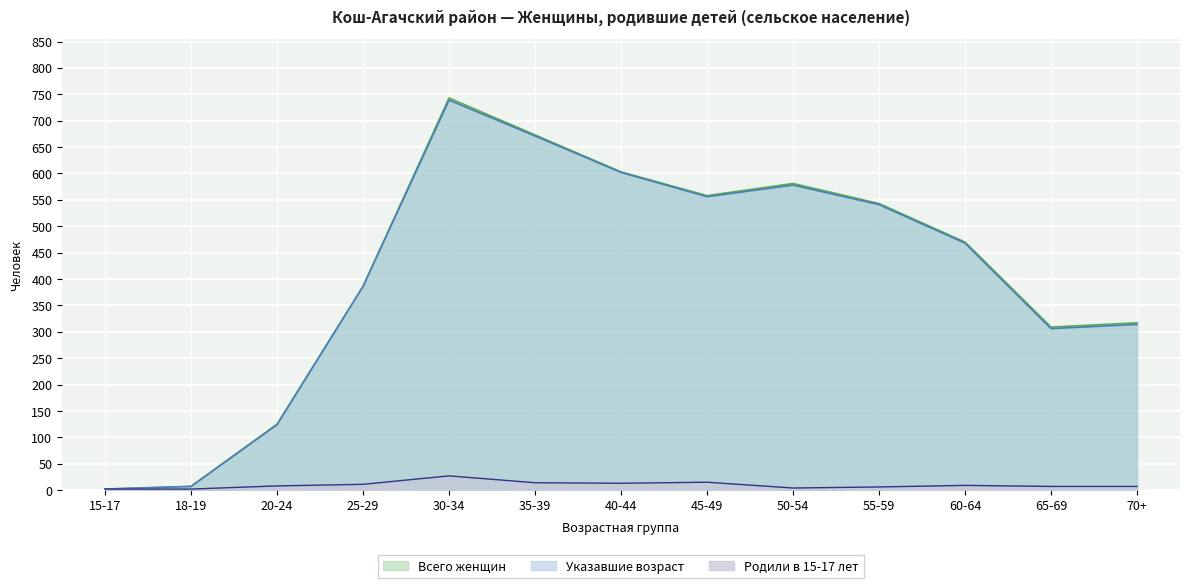

Where does the Родили 15-17 series first go above 8?

25-29